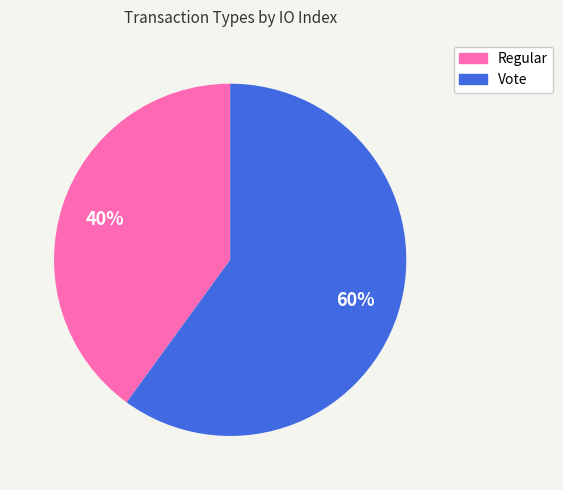

Which category has the biggest portion of the pie?

Vote